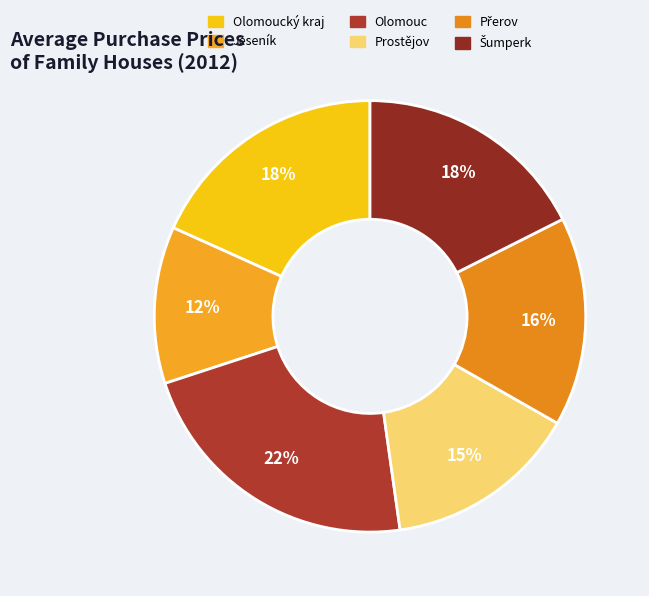

Which category has the biggest portion of the pie?

Olomouc